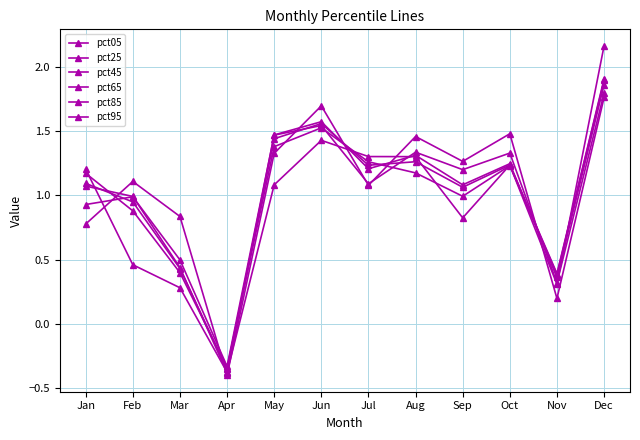

How many positive values does the pct95 series have?

11